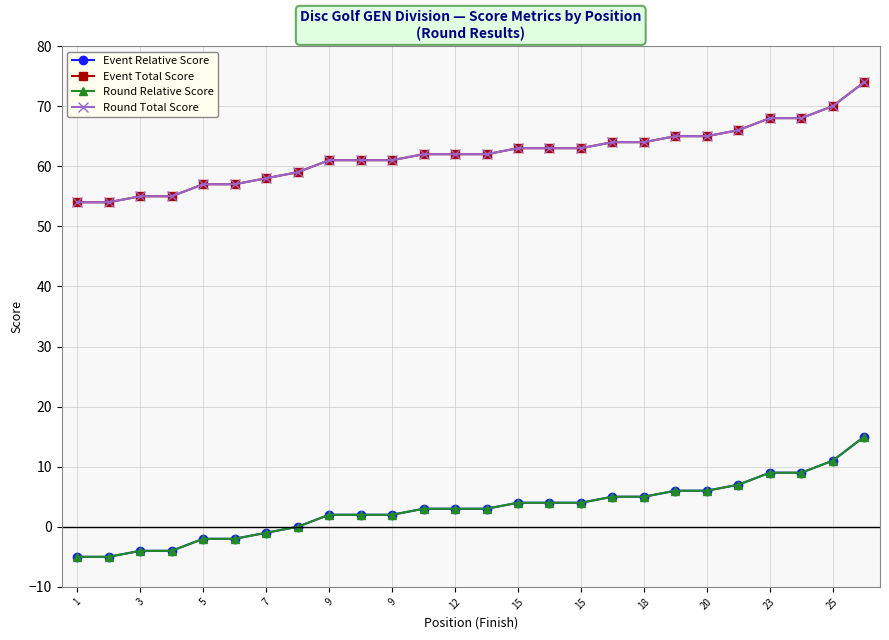

Does the chart have visible grid lines?

Yes